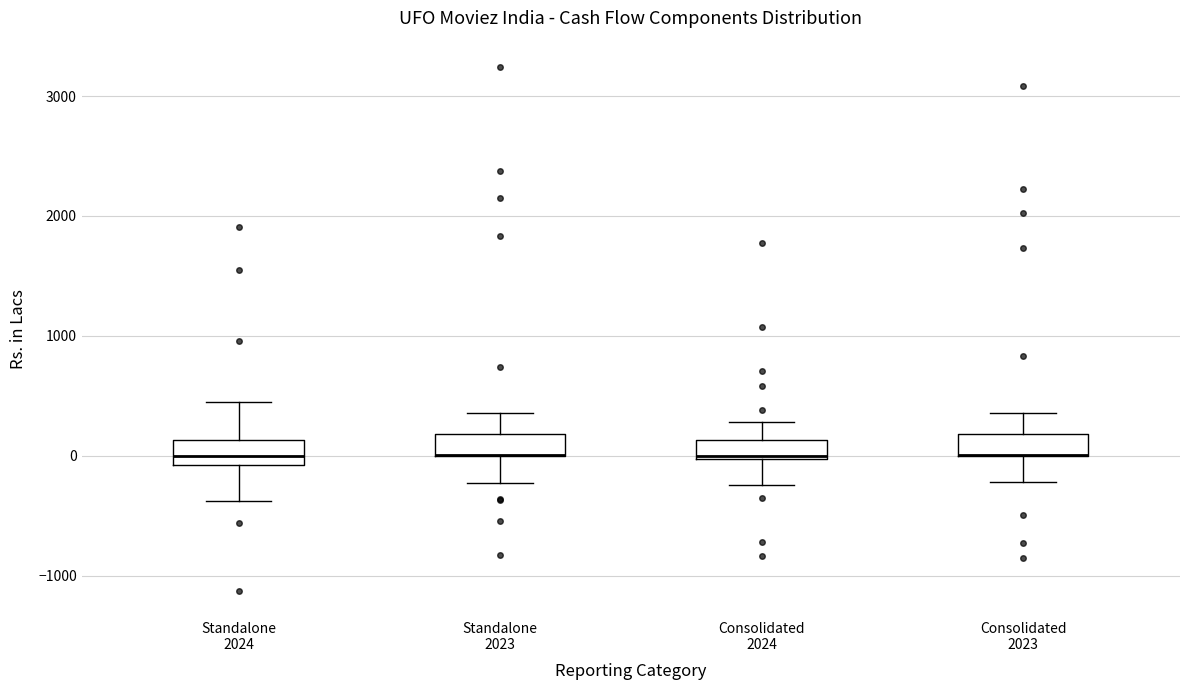

Reading left to right, read every box against the y-axis: the position of its median line, the range the box covers, and the ends of its whiskers. The values are not printed on the chart, so give them approximately, as read against the axis.

Standalone 2024: median 0, box -100 to 100, whiskers -400 to 400
Standalone 2023: median 0 (drawn on the box's lower edge), box 0 to 200, whiskers -200 to 400
Consolidated 2024: median 0, box 0 to 100, whiskers -200 to 300
Consolidated 2023: median 0 (drawn on the box's lower edge), box 0 to 200, whiskers -200 to 400